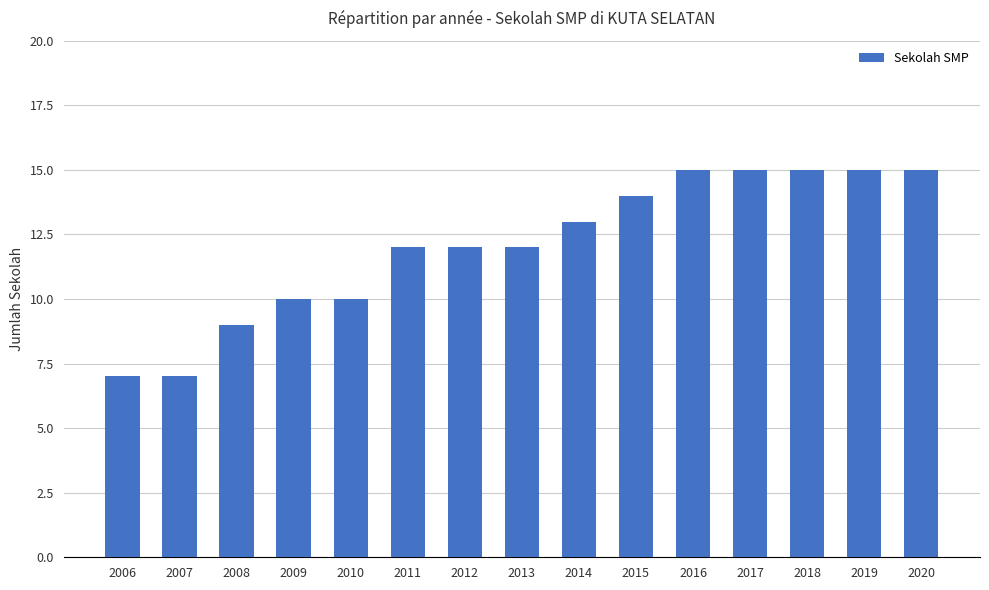

What is the smallest value displayed?

7